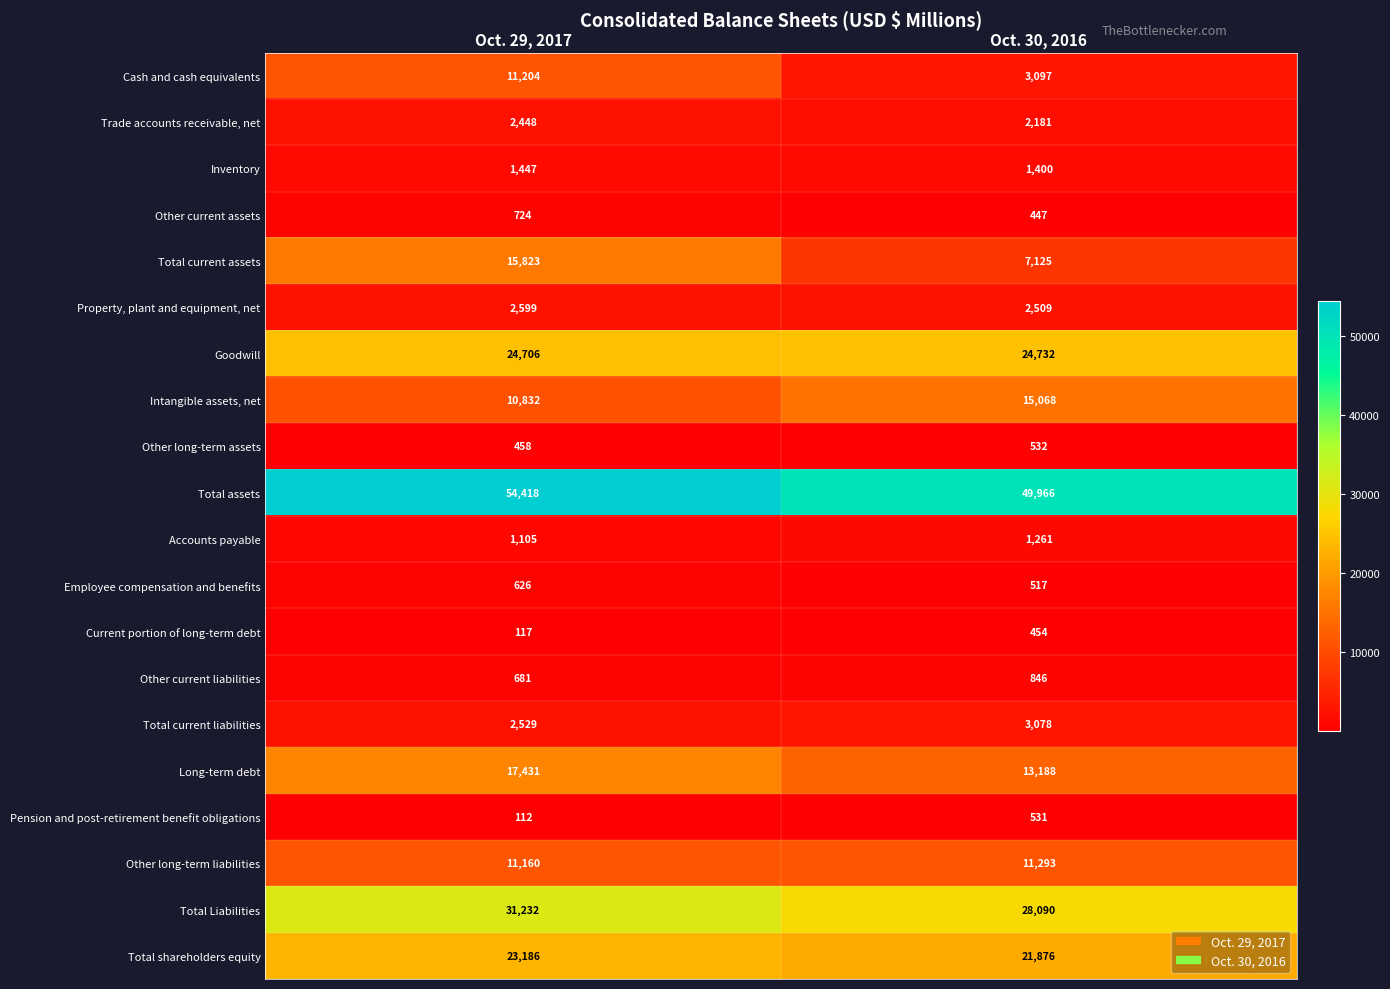

Which series changed the most between Oct. 29, 2017 and Oct. 30, 2016?

Total current assets